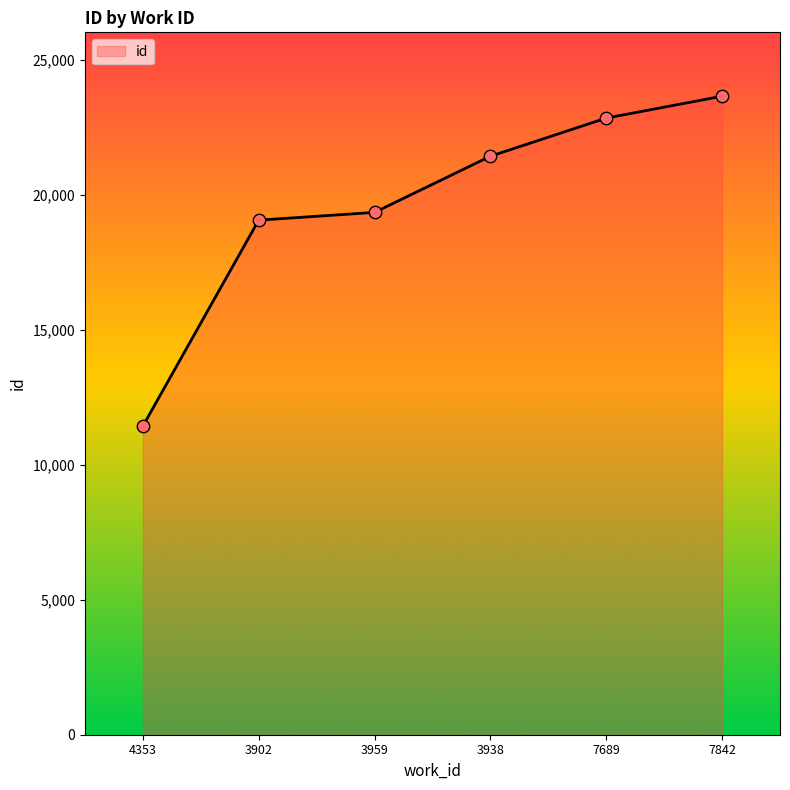

What is the ratio of the value at 7689 to the value at 3959?

1.2